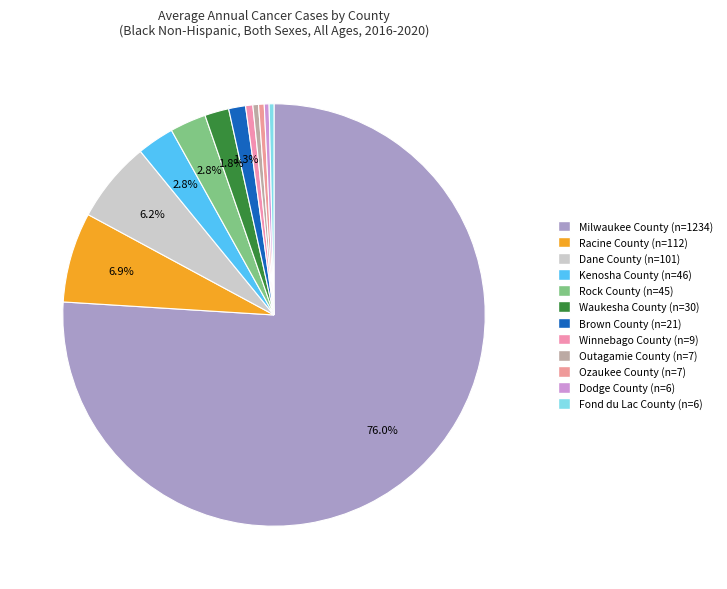

What portion of the pie excludes Dane County?

93.8%